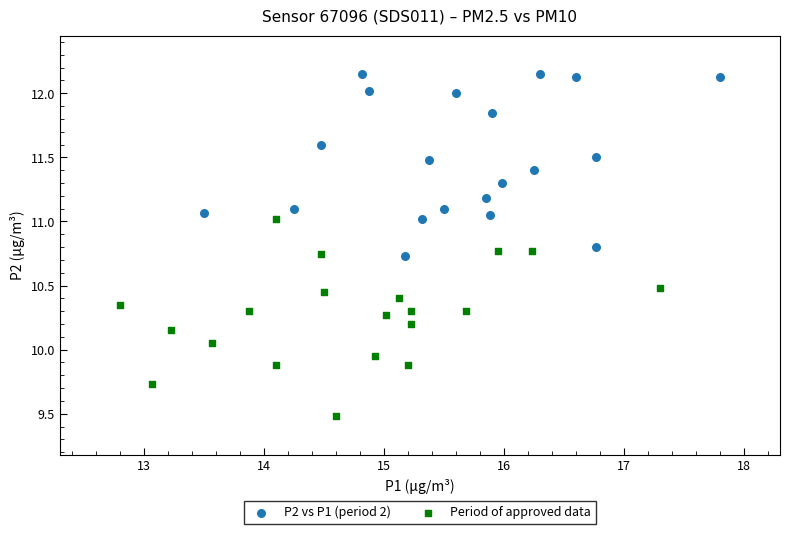

Which series contains the lowest Y value?

Period of approved data